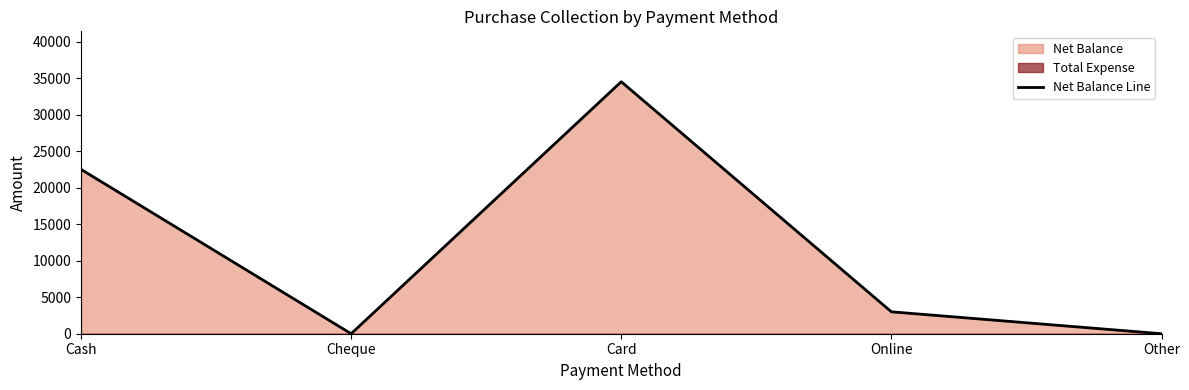

Reading left to right, extract all data points from this chart.

Cash=22500	Cheque=0	Card=34500	Online=3000	Other=0